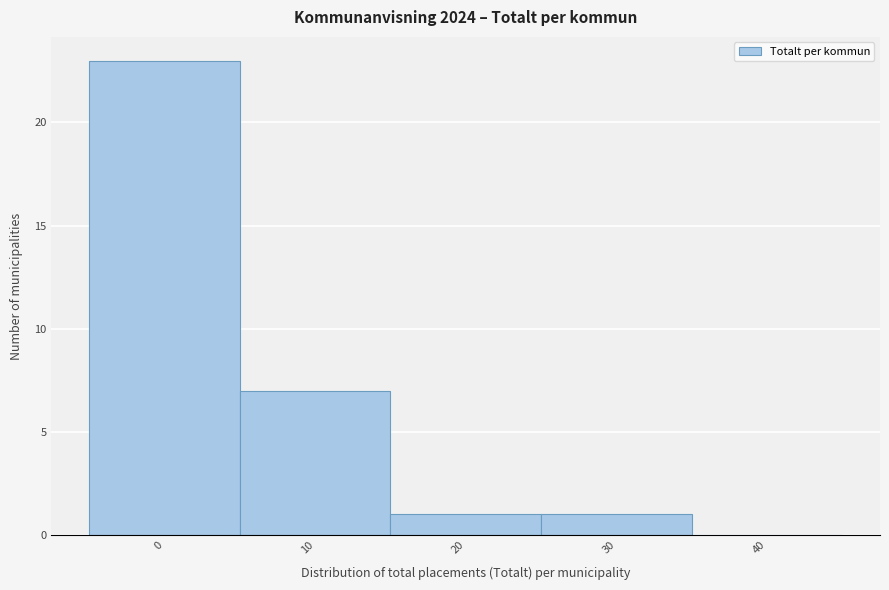

Reading right to left, what are all the values shown in this chart?

40=0	30=1	20=1	10=7	0=23